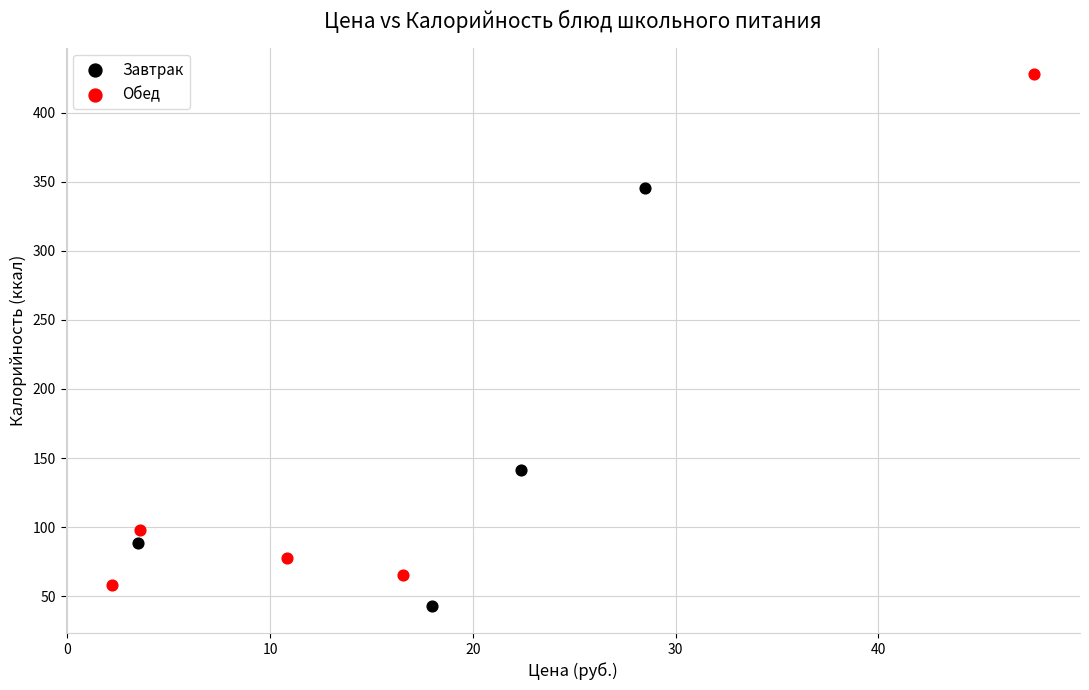

Which series has the largest Y range (max minus min)?

Обед